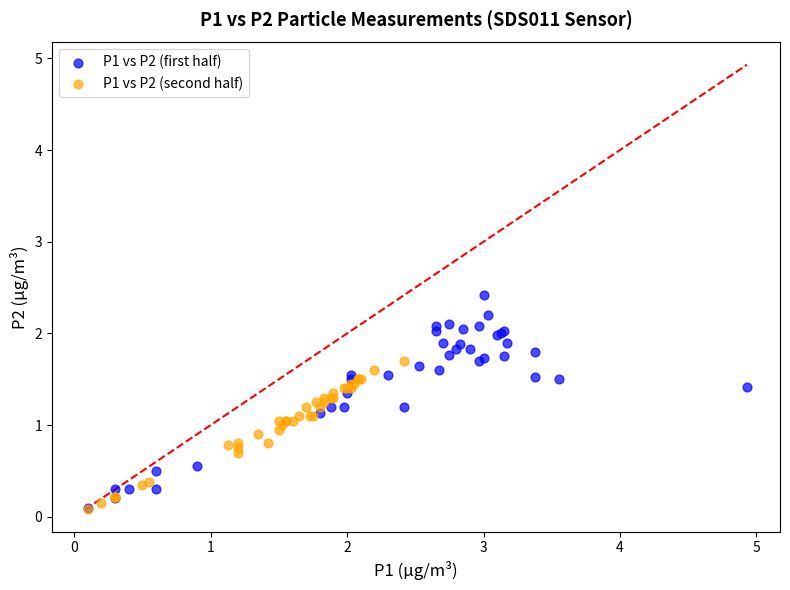

Which series reaches the maximum Y coordinate?

P1 vs P2 (first half)